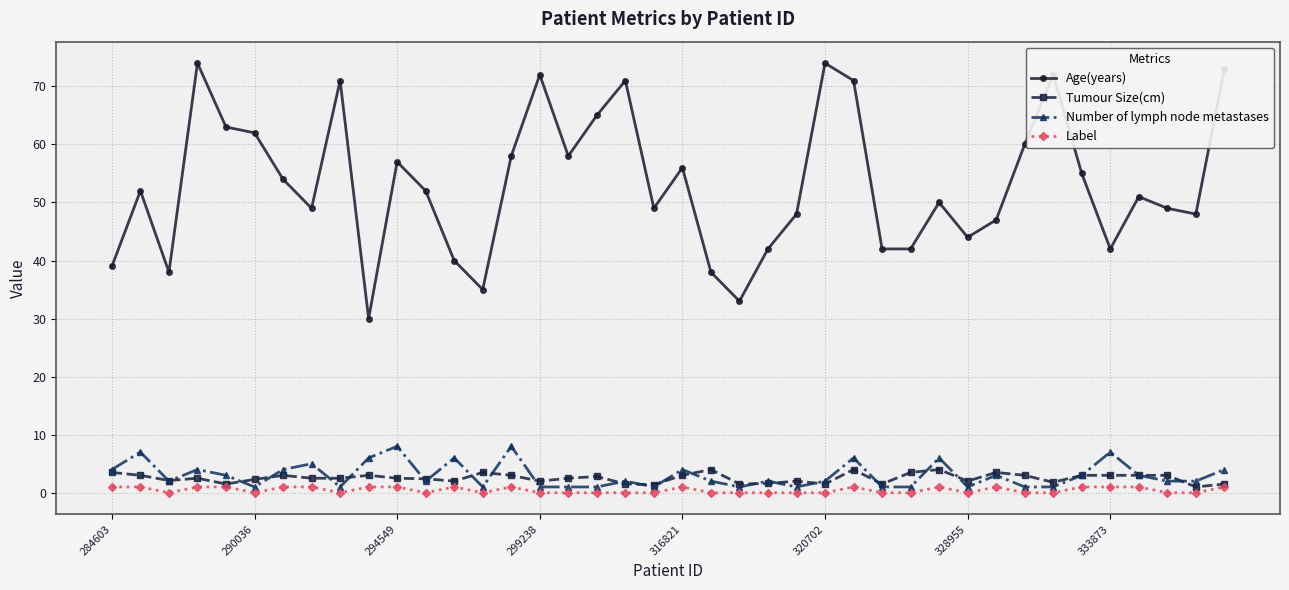

What is the value of the Age(years) point at the 9th from the left?

71.0